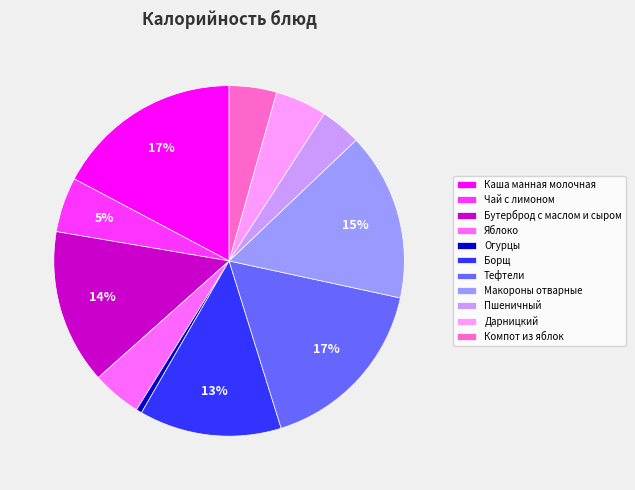

Which has a higher value, Бутерброд с маслом и сыром or Тефтели?

Тефтели